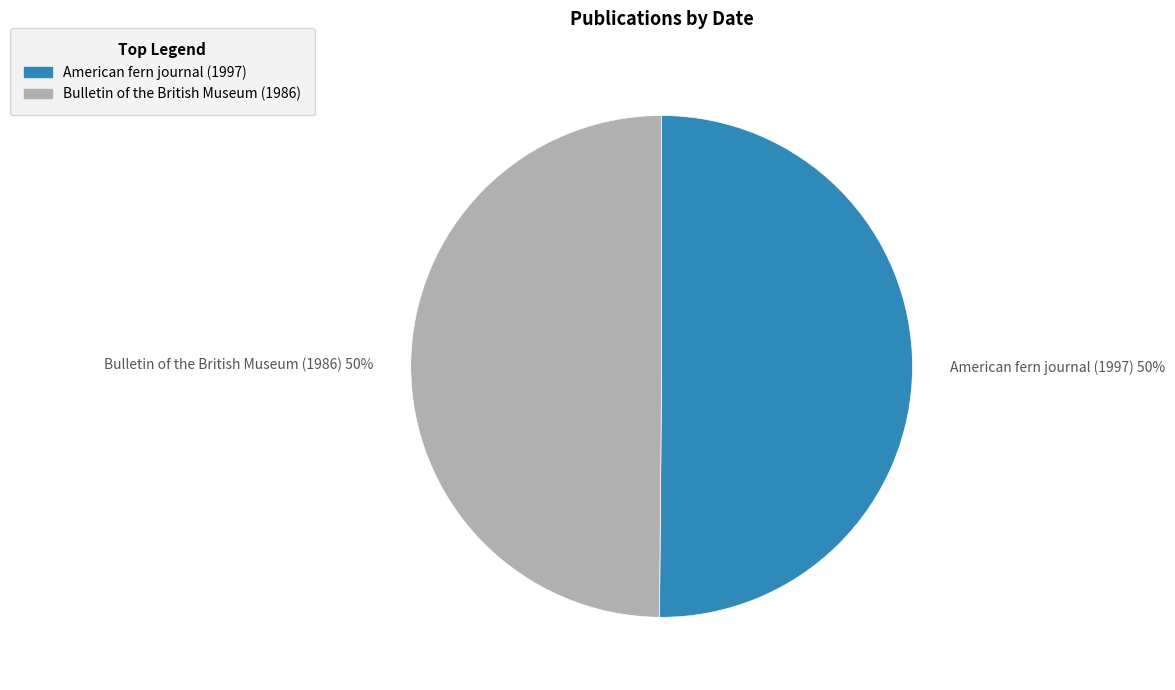

The American fern journal (1997) slice represents 57% of the pie. True or false?

False